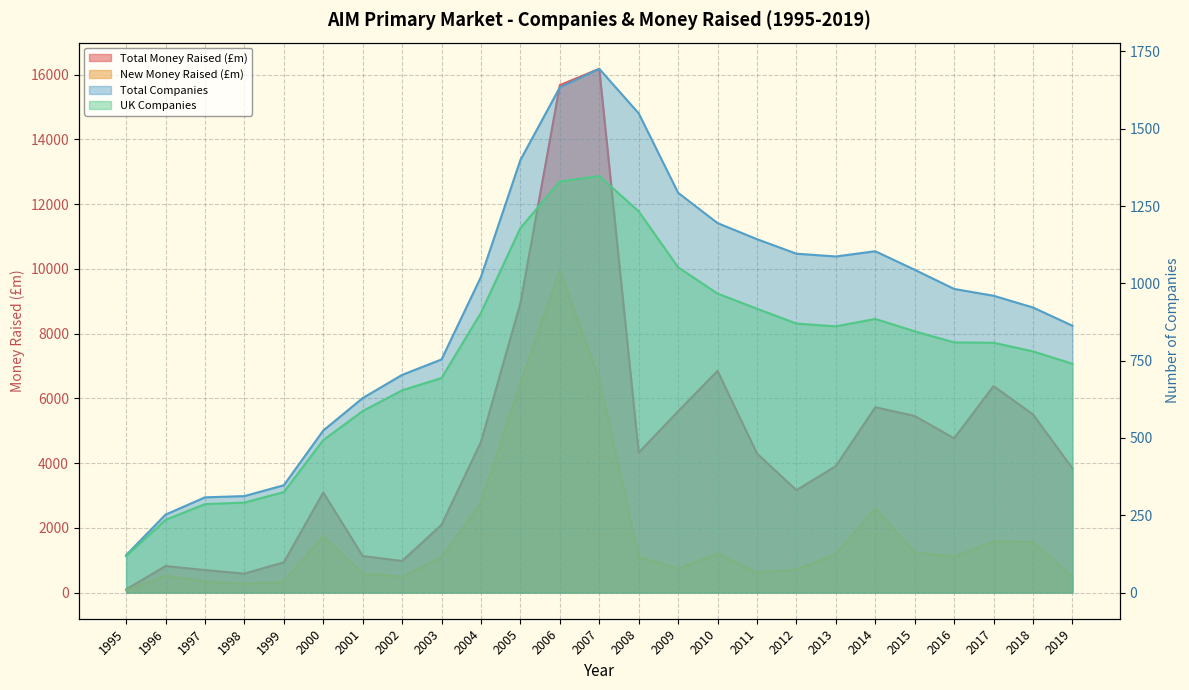

At which category does Total Money Raised (£m) reach its first local valley?

1998